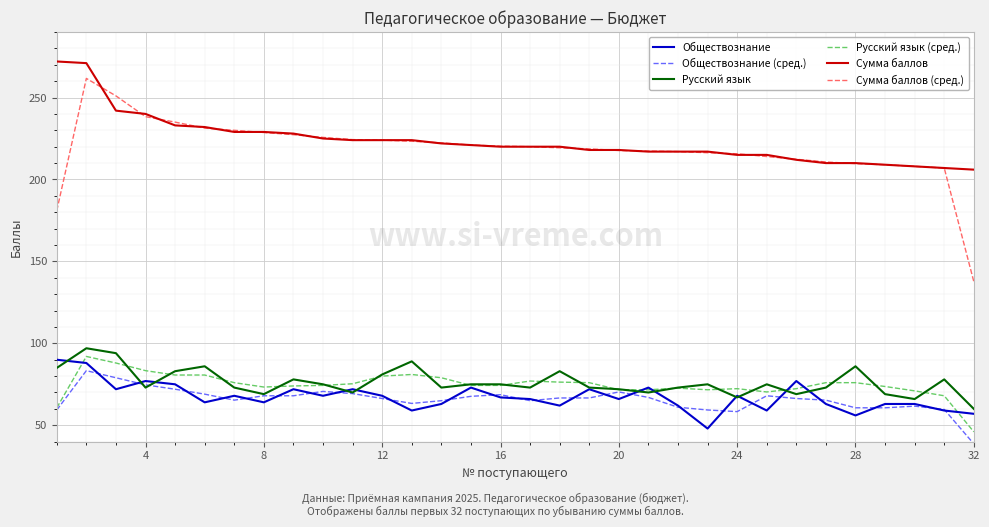

Which series has the largest range (max minus min)?

Сумма баллов (сред.)